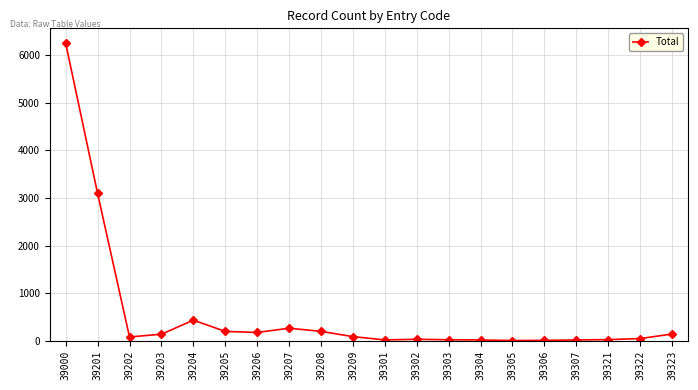

What is the change in value from 39307 to 39323?

+124